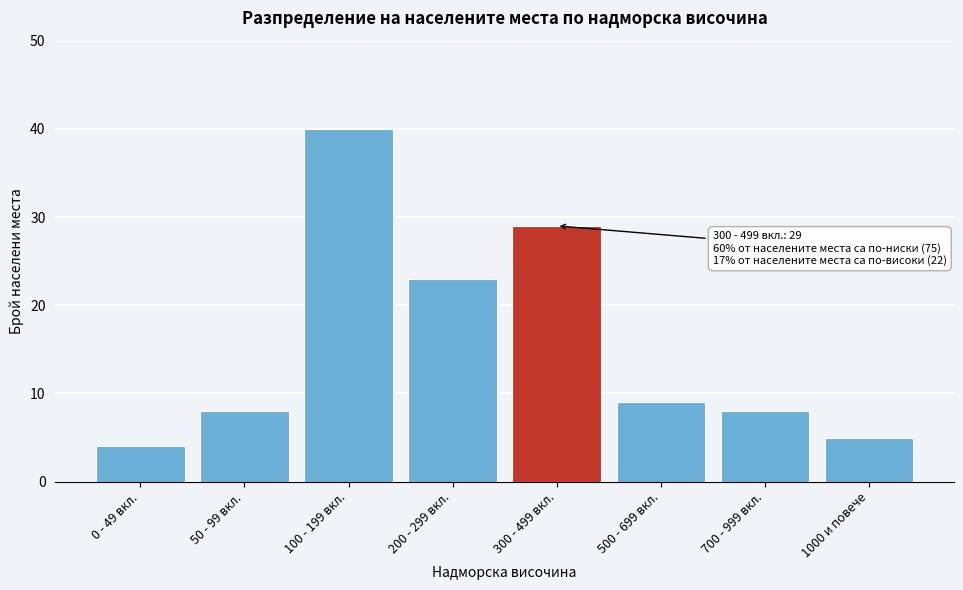

Reading left to right, what are all the values shown in this chart?

4	8	40	23	29	9	8	5